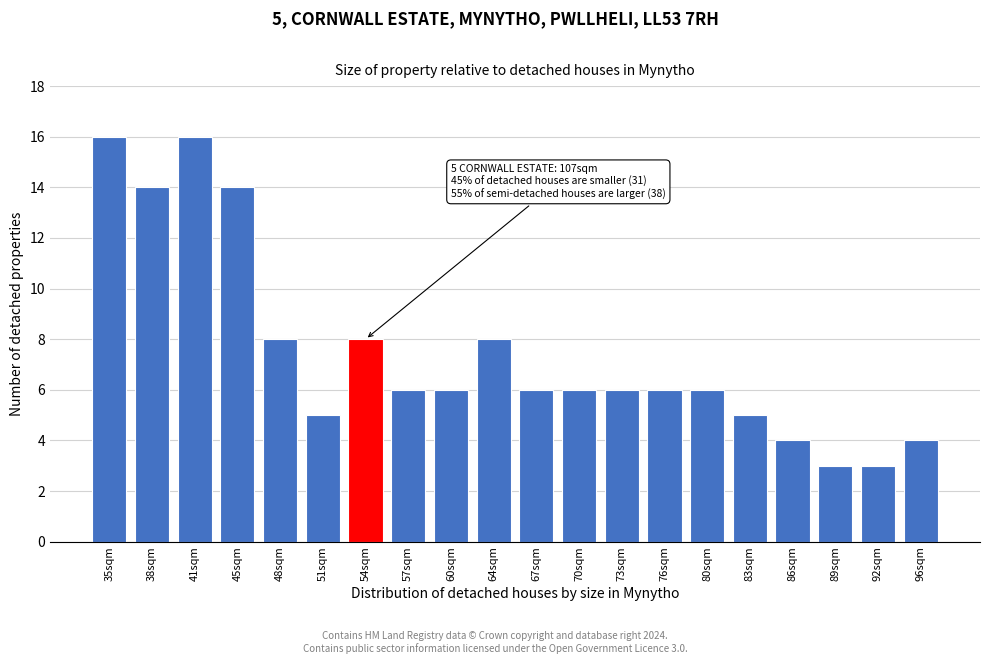

Reading left to right, list all the values displayed in this chart.

35sqm=16	38sqm=14	41sqm=16	45sqm=14	48sqm=8	51sqm=5	54sqm=8	57sqm=6	60sqm=6	64sqm=8	67sqm=6	70sqm=6	73sqm=6	76sqm=6	80sqm=6	83sqm=5	86sqm=4	89sqm=3	92sqm=3	96sqm=4